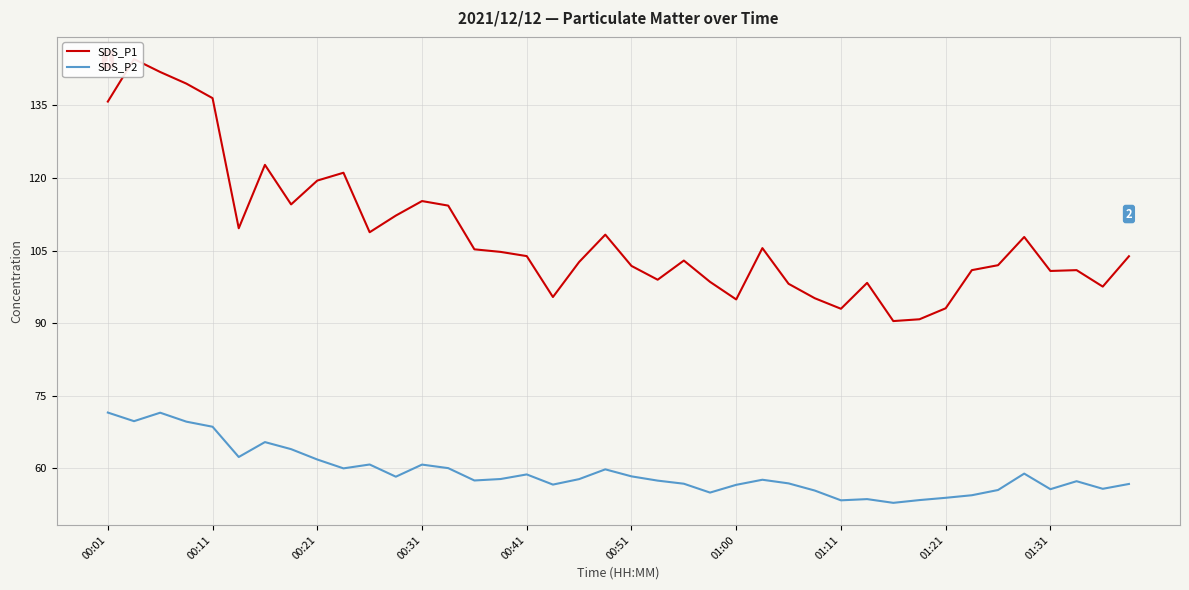

True or false: SDS_P1 and SDS_P2 intersect in this chart.

False